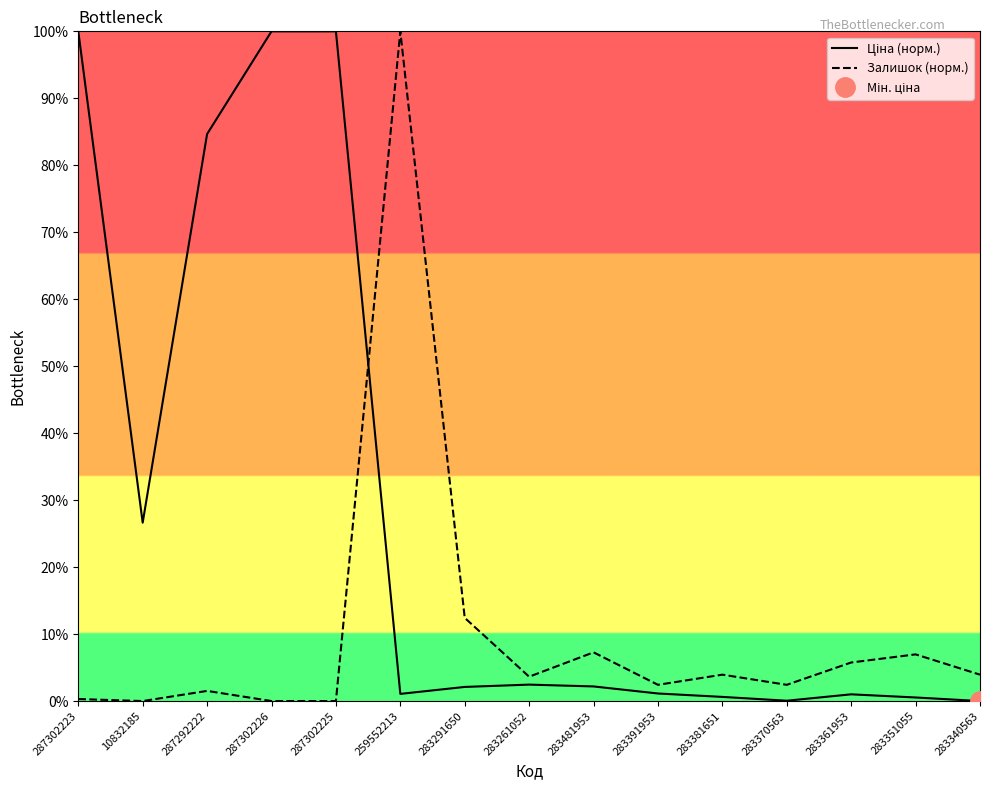

Reading left to right, list all the values displayed in this chart.

Ціна (норм.): 287302223=100.0	10832185=26.6	287292222=84.7	287302226=100.0	287302225=100.0	259552213=1.1	283291650=2.1	283261052=2.5	283481953=2.2	283391953=1.1	283381651=0.6	283370563=0.0	283361953=1.0	283351055=0.5	283340563=0.0
Залишок (норм.): 287302223=0.3	10832185=0.0	287292222=1.5	287302226=0.0	287302225=0.0	259552213=100.0	283291650=12.4	283261052=3.6	283481953=7.3	283391953=2.4	283381651=3.9	283370563=2.4	283361953=5.8	283351055=7.0	283340563=3.9